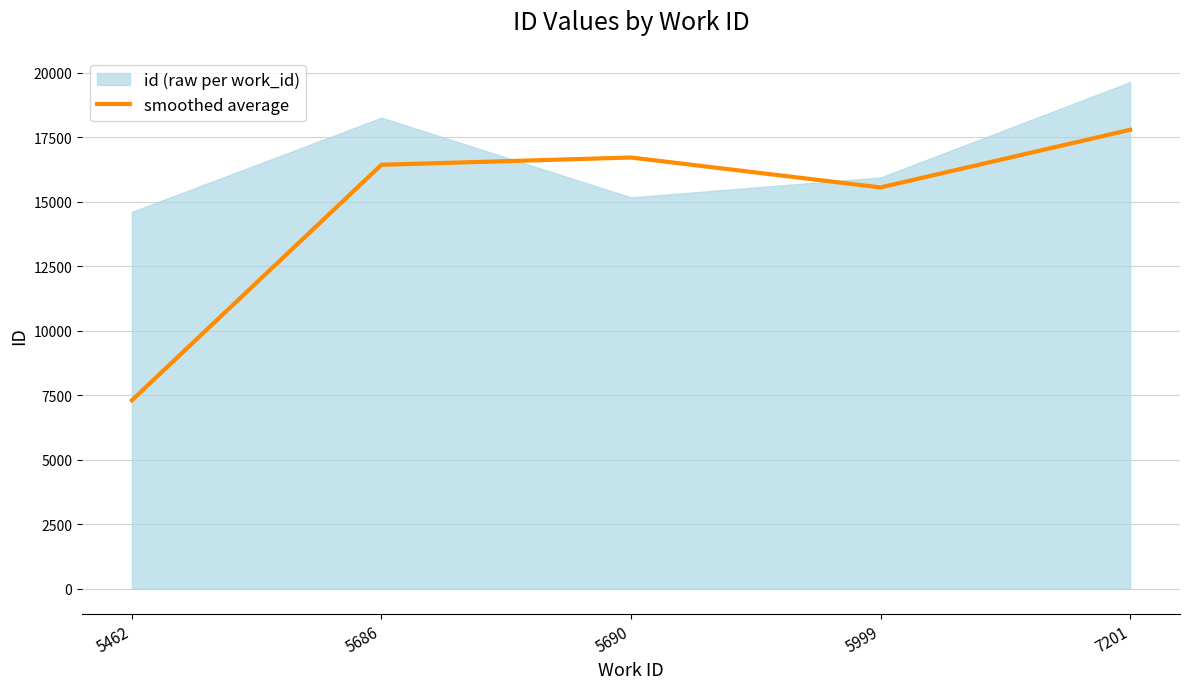

What is the sum of the values at 5686 and 7201?

34229.6